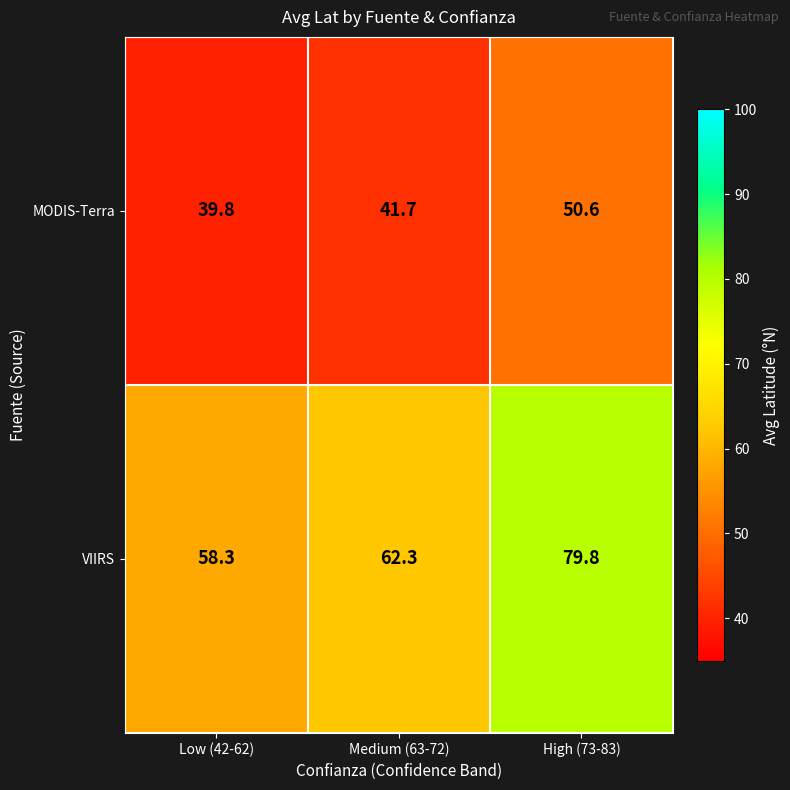

Reading left to right, transcribe all the data shown in this chart.

MODIS-Terra: Low (42-62)=39.8	Medium (63-72)=41.7	High (73-83)=50.6
VIIRS: Low (42-62)=58.3	Medium (63-72)=62.3	High (73-83)=79.8